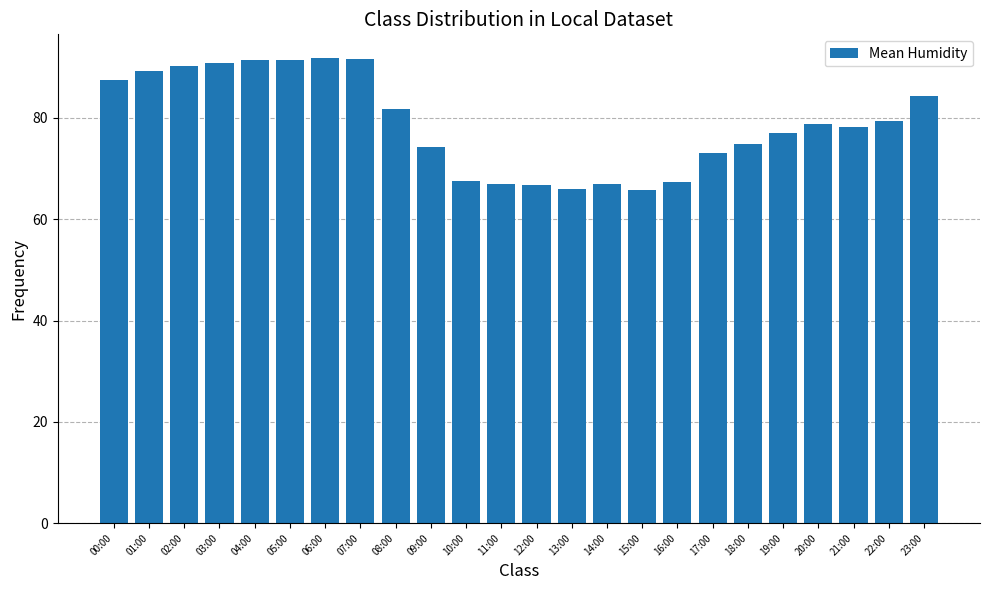

What is the difference between the values at 11:00 and 17:00?

6.1